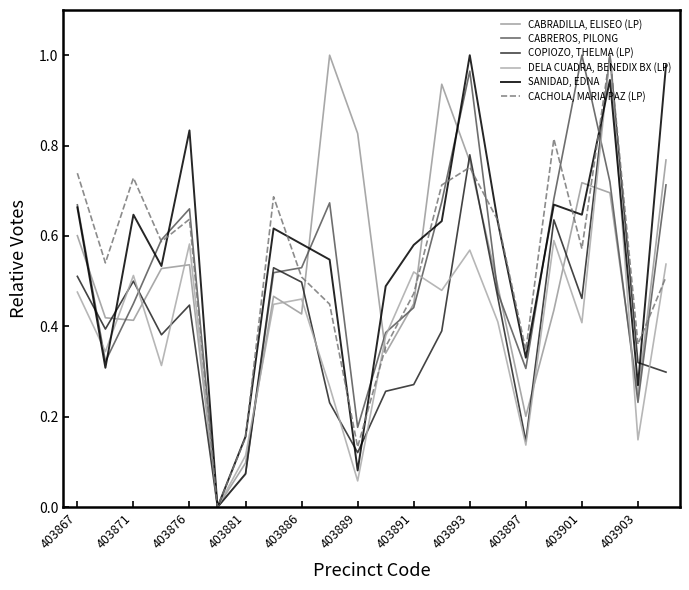

Is this an area chart (filled region under the line)?

No